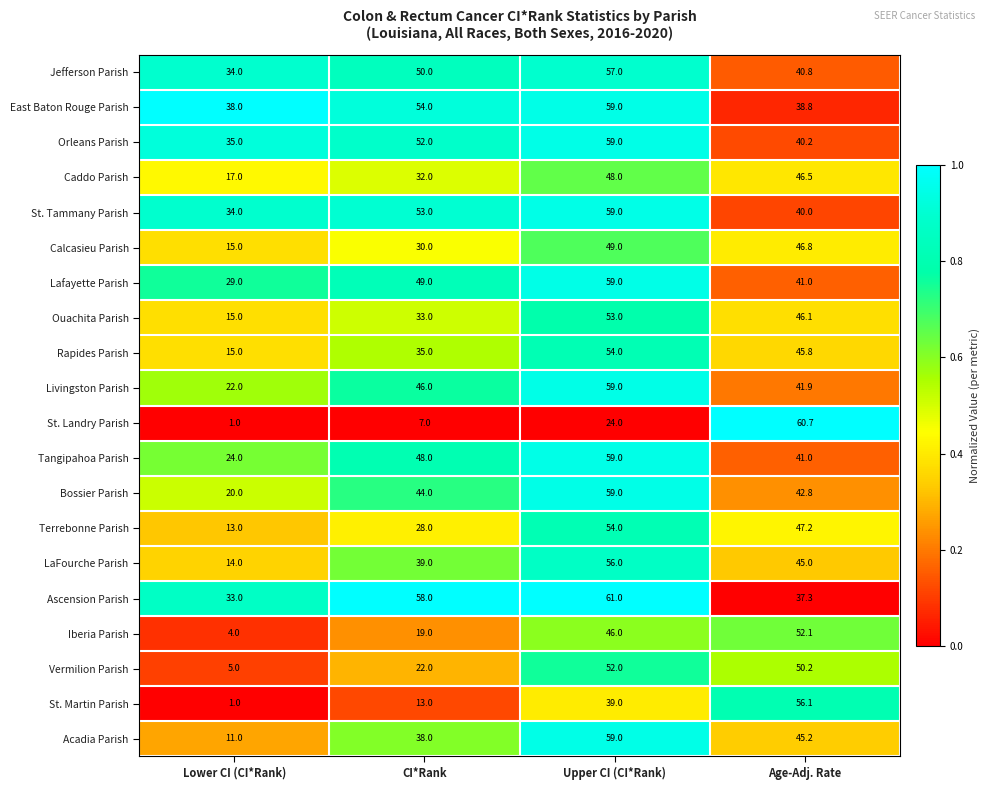

How many categories are shown in the chart?

4